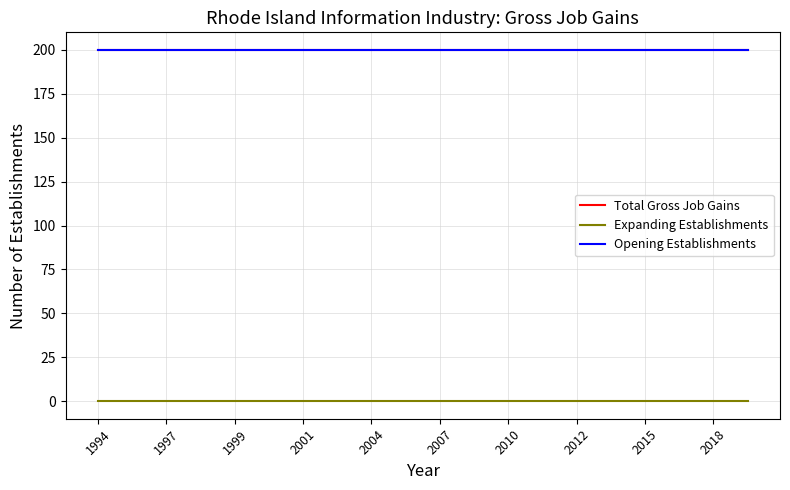

Reading left to right, list all the values displayed in this chart.

Total Gross Job Gains: 200	200	200	200	200	200	200	200	200	200	200	200	200	200	200	200	200	200	200	200
Expanding Establishments: 0	0	0	0	0	0	0	0	0	0	0	0	0	0	0	0	0	0	0	0
Opening Establishments: 200	200	200	200	200	200	200	200	200	200	200	200	200	200	200	200	200	200	200	200